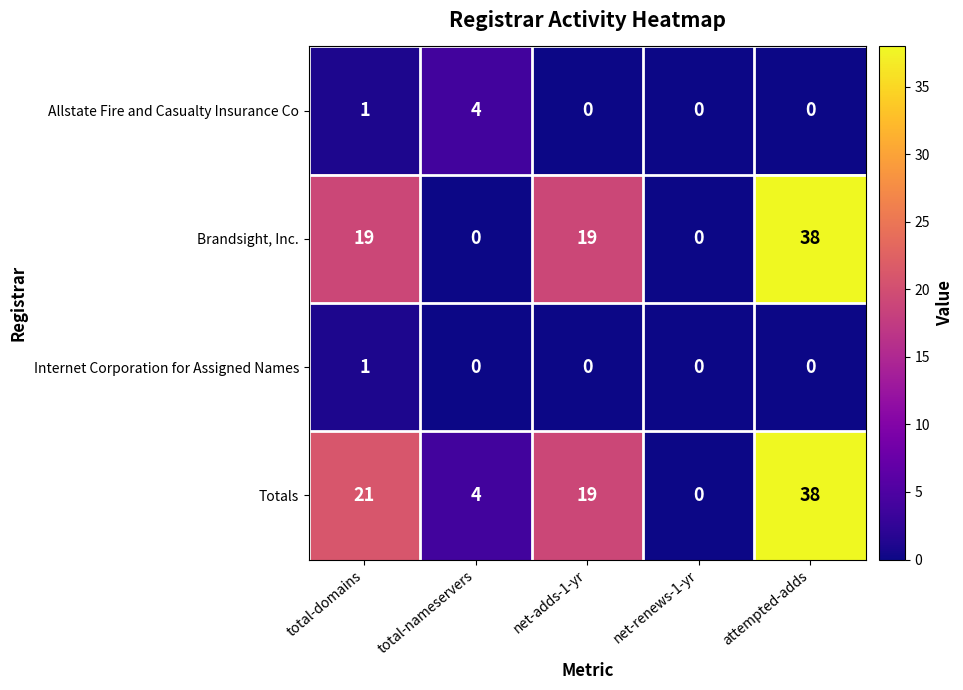

Between total-nameservers and attempted-adds, which series saw the biggest shift?

Brandsight, Inc.